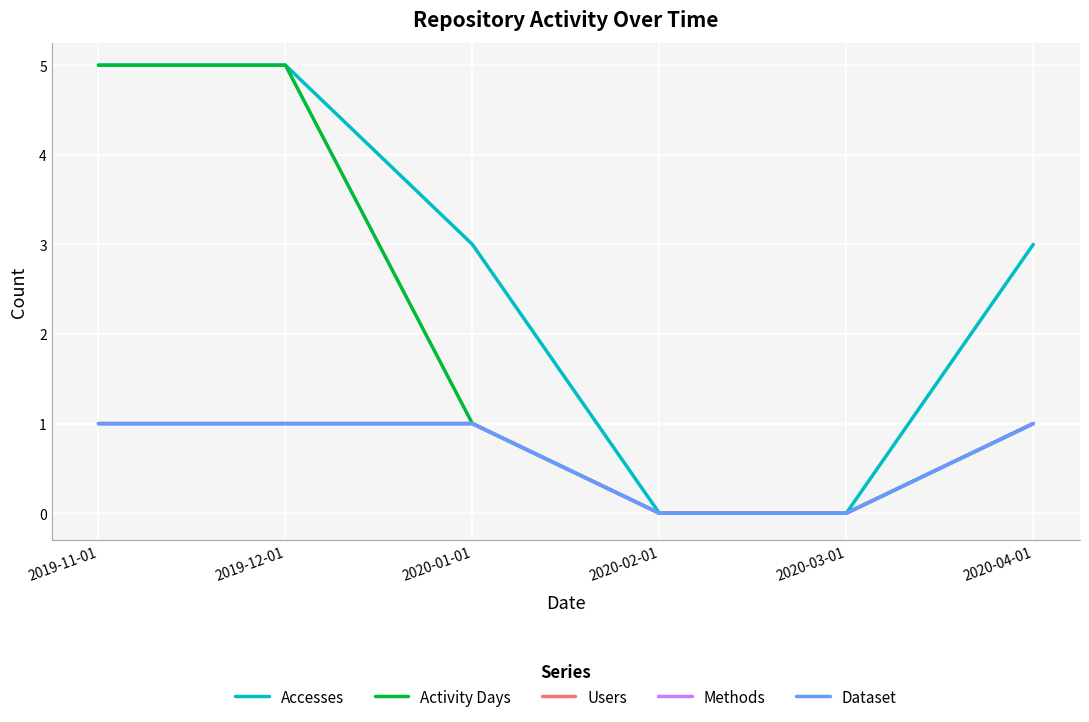

Is this an area chart (filled region under the line)?

No